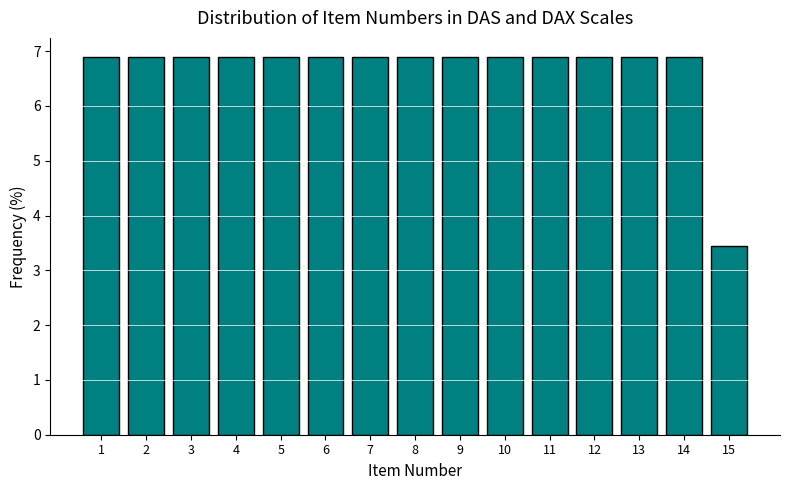

Reading left to right, list all the values displayed in this chart.

6.9	6.9	6.9	6.9	6.9	6.9	6.9	6.9	6.9	6.9	6.9	6.9	6.9	6.9	3.4